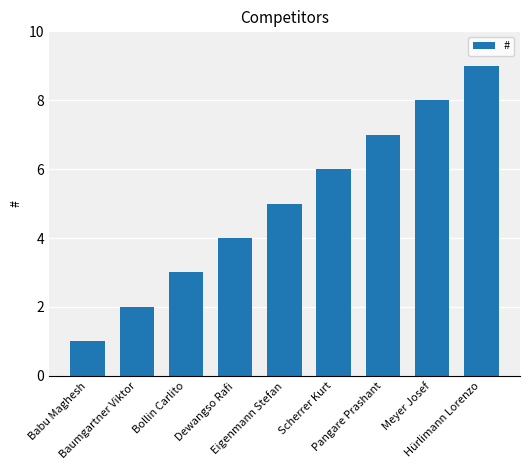

Reading left to right, transcribe all the data shown in this chart.

Babu Maghesh=1	Baumgartner Viktor=2	Bollin Carlito=3	Dewangso Rafi=4	Eigenmann Stefan=5	Scherrer Kurt=6	Pangare Prashant=7	Meyer Josef=8	Hürlimann Lorenzo=9